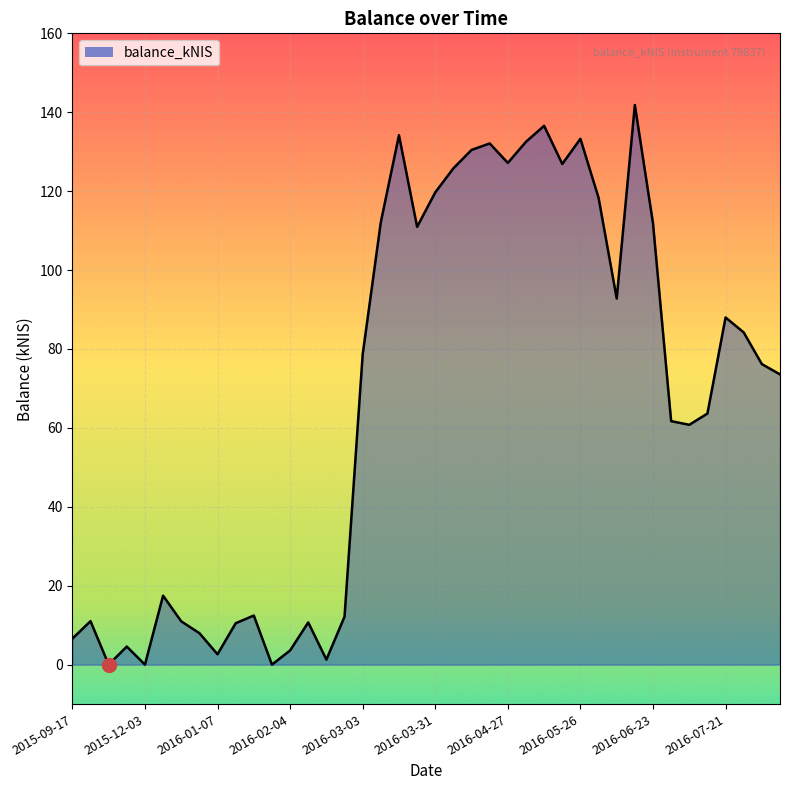

Count the number of data series in this chart.

1